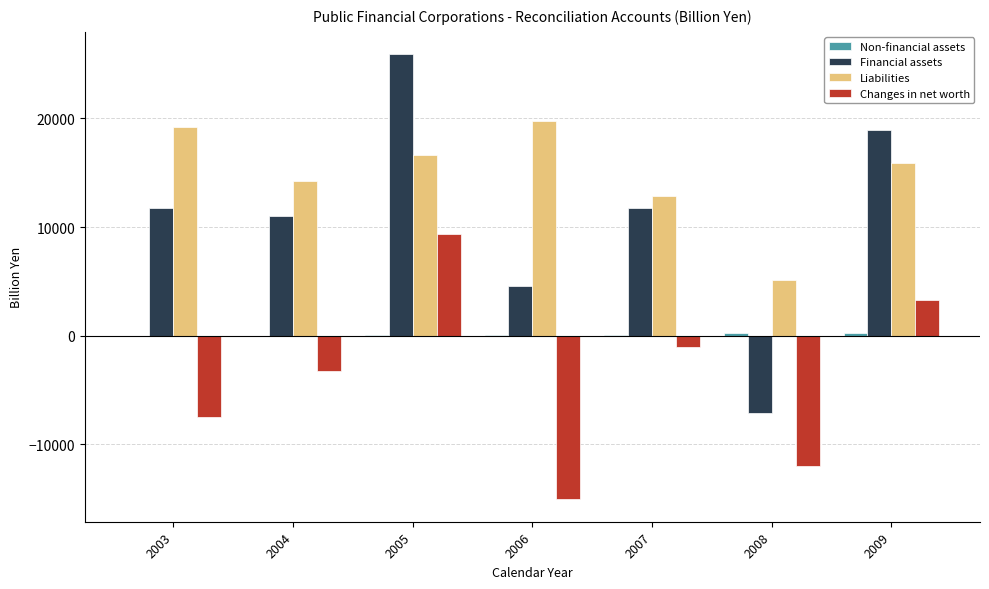

Are the bars horizontal?

No